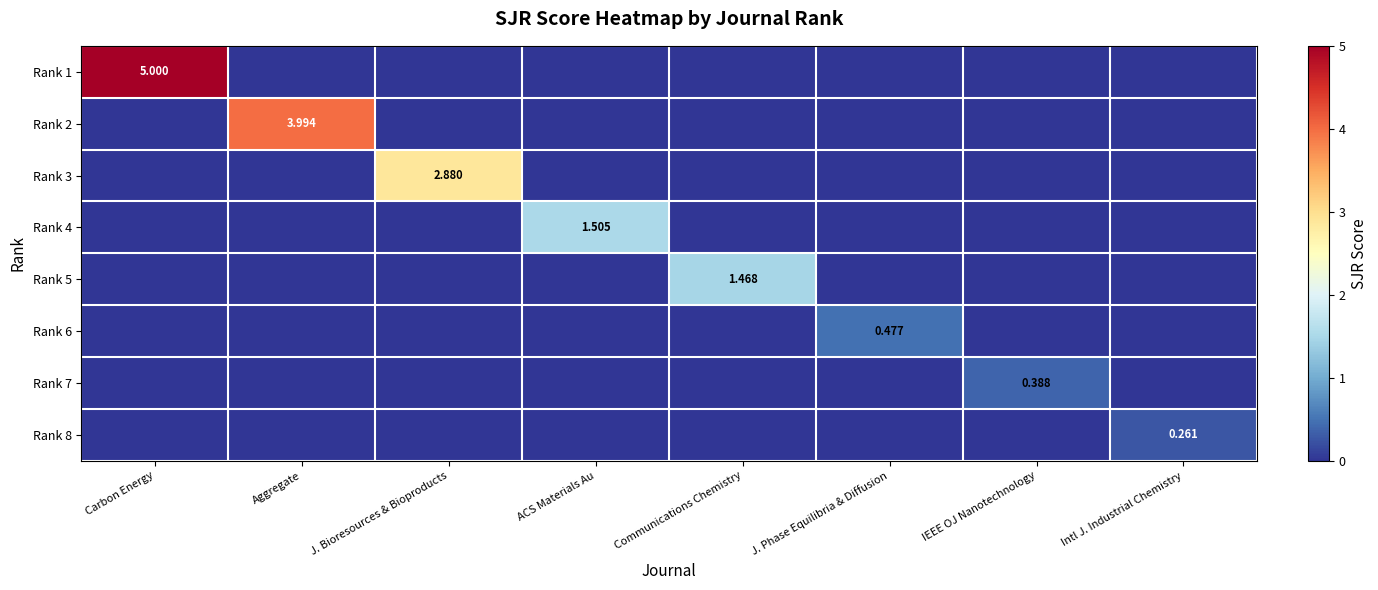

What is the spread (max minus min) of values at J. Phase Equilibria & Diffusion?

0.5